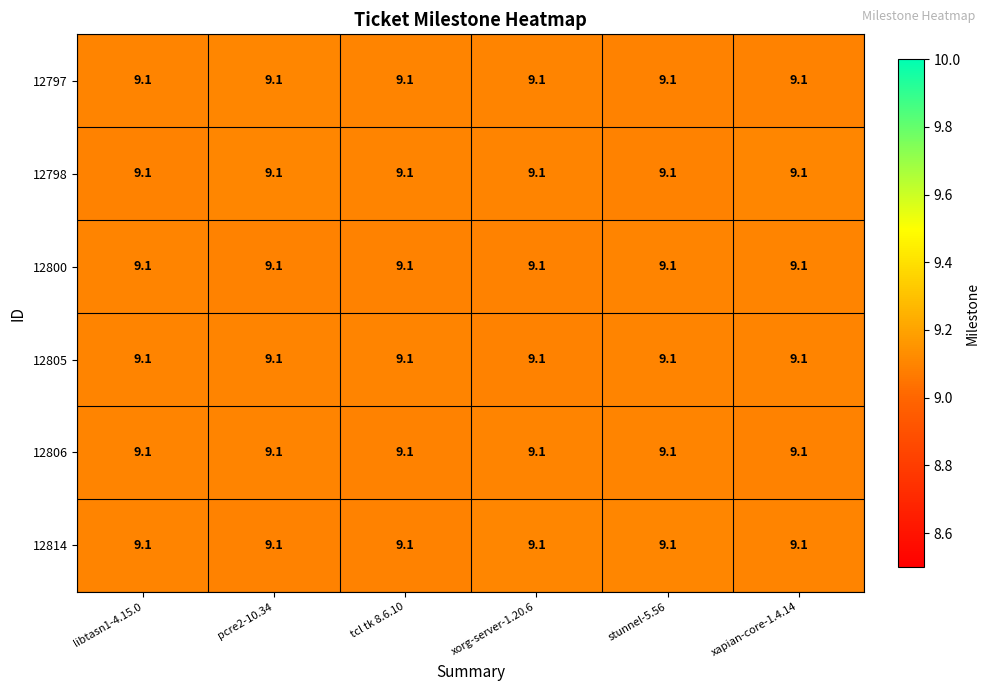

Rank the categories by 12797 value from highest to lowest.

pcre2-10.34, tcl tk 8.6.10, xorg-server-1.20.6, libtasn1-4.15.0, stunnel-5.56, xapian-core-1.4.14